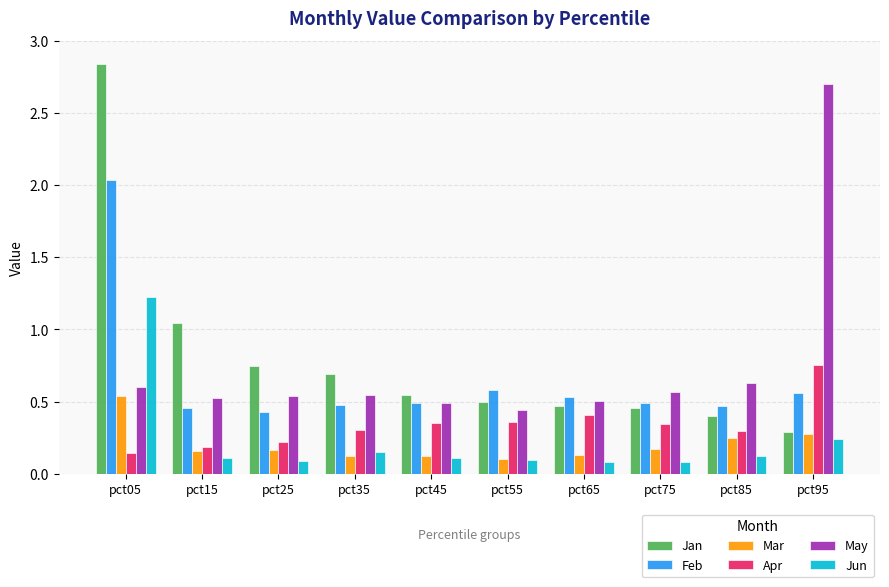

What is the difference between the maximum and minimum values in the May series?

2.3